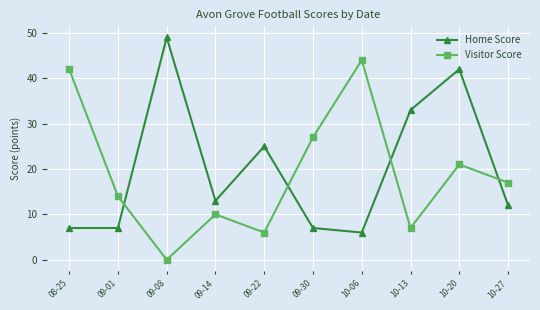

List the series in order of their peak value, lowest first.

Visitor Score, Home Score